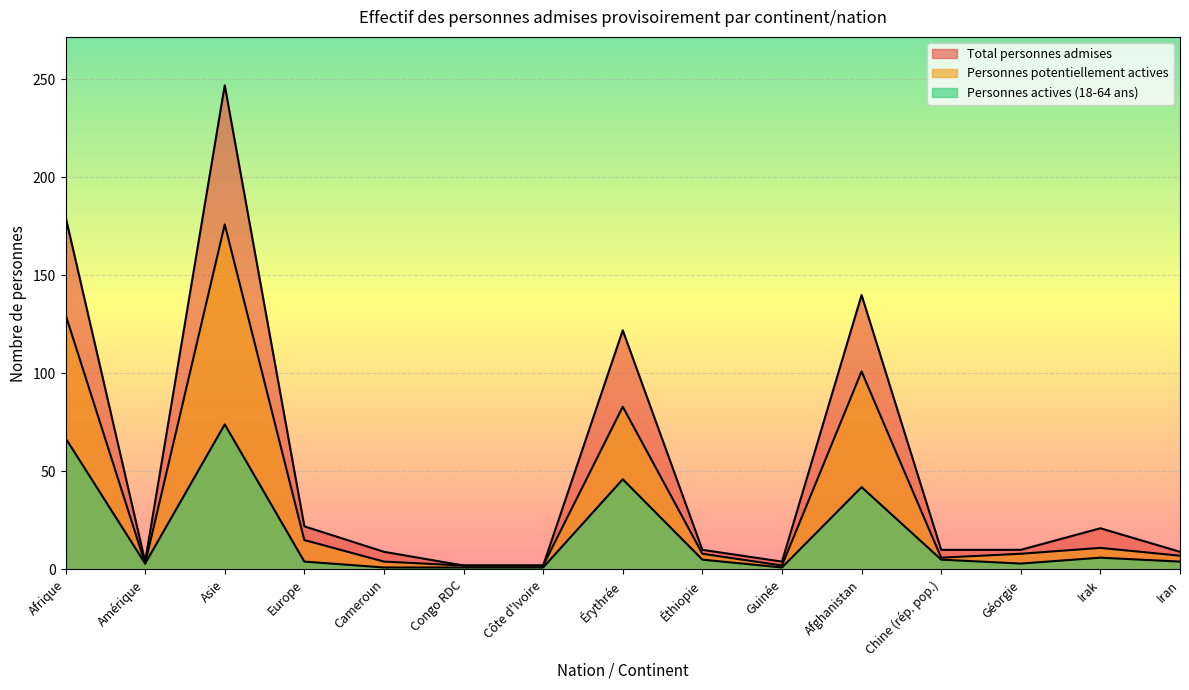

Is the value of Personnes potentiellement actives at Chine (rép. pop.) greater than the value of Personnes actives (18-64 ans) at Europe?

Yes